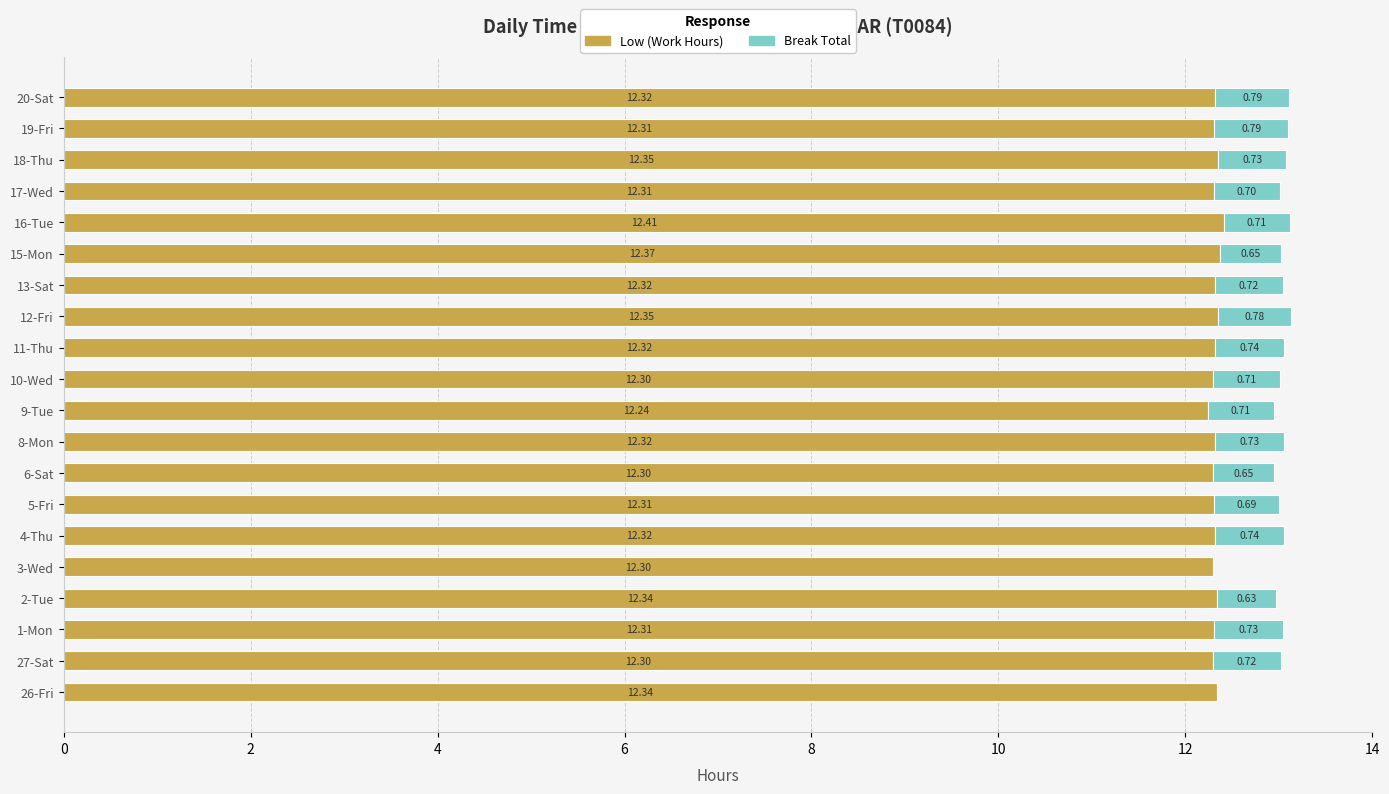

How many series are shown in this chart?

2